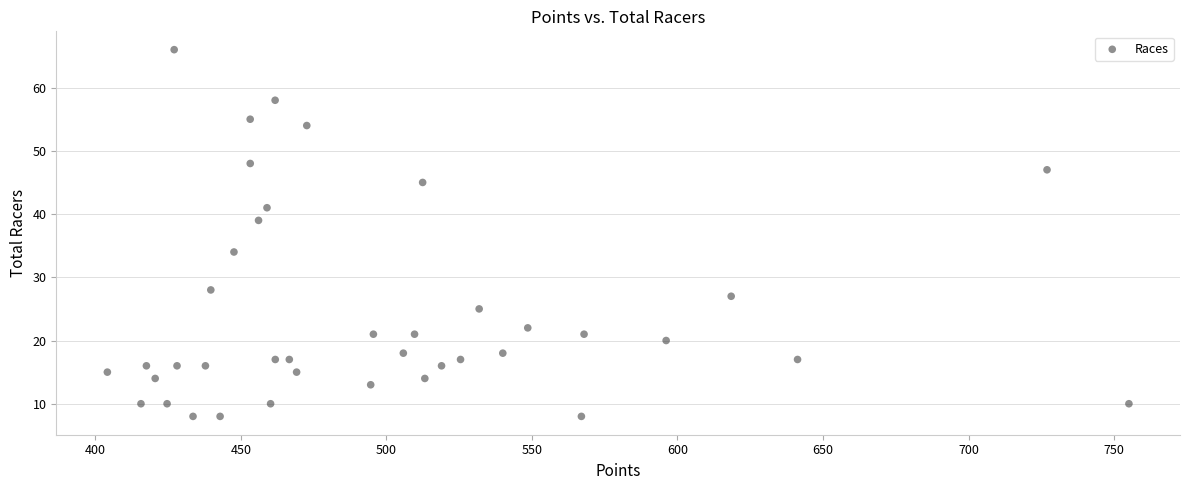

What is the range of Y values (max minus min)?

58